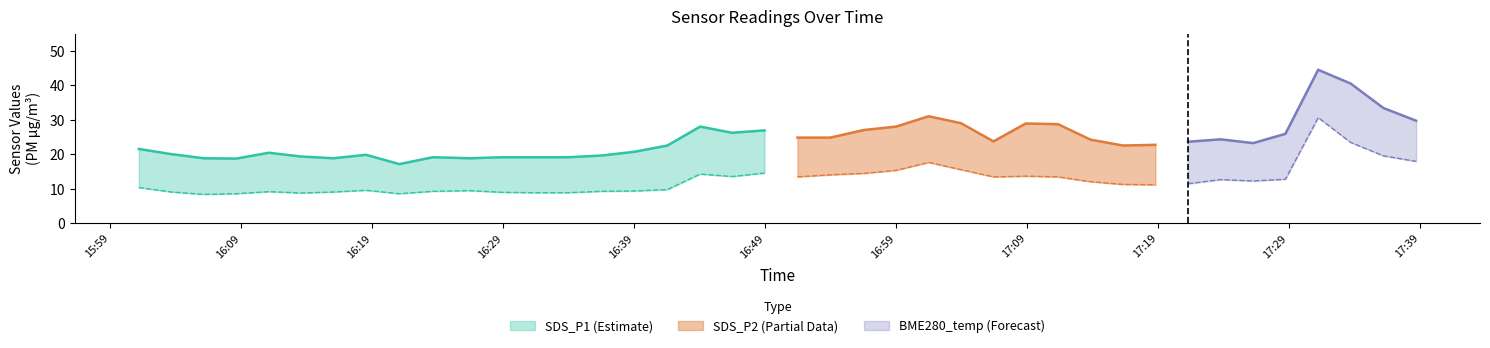

Does the chart have visible grid lines?

No